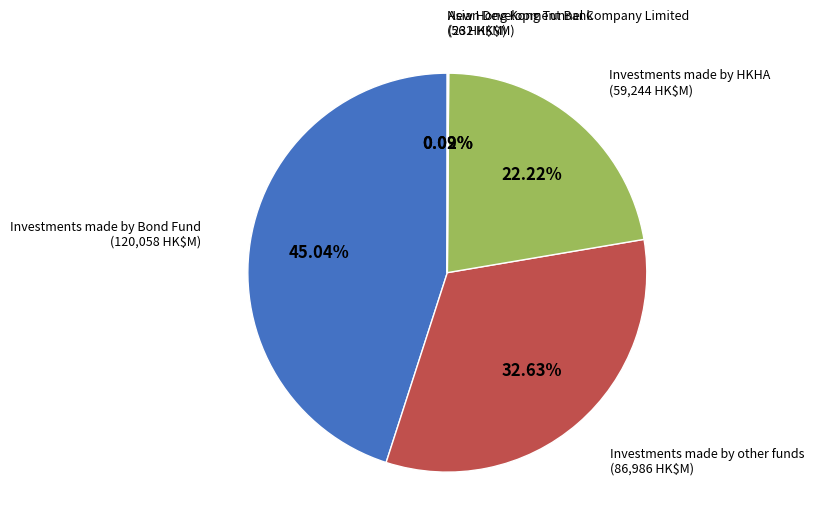

What is the largest slice in the pie chart?

Investments made by Bond Fund